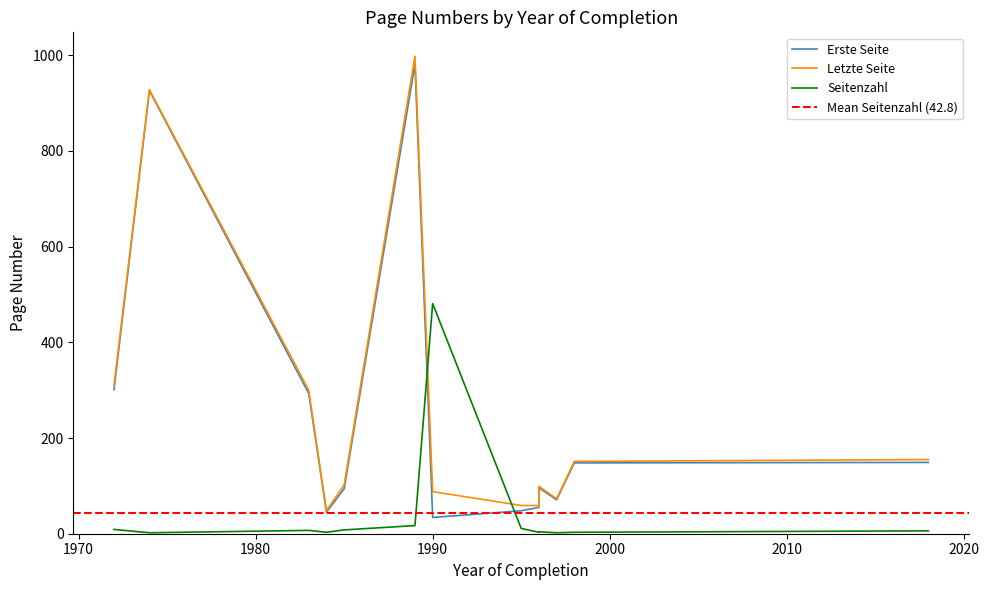

Which series changed the most between 1997 and 1972?

Letzte Seite